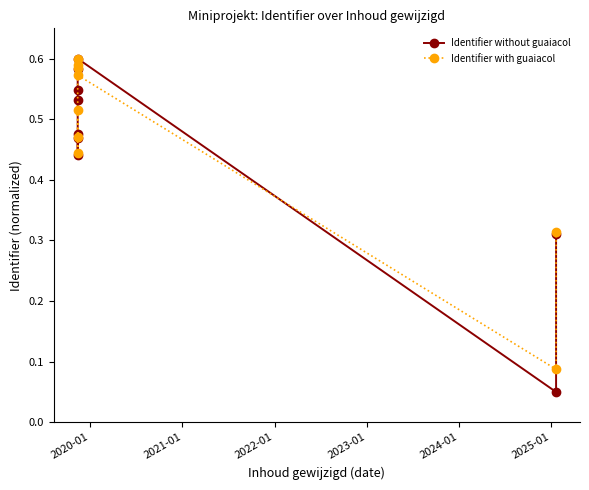

What is the lowest value of the Identifier without guaiacol series?

0.1